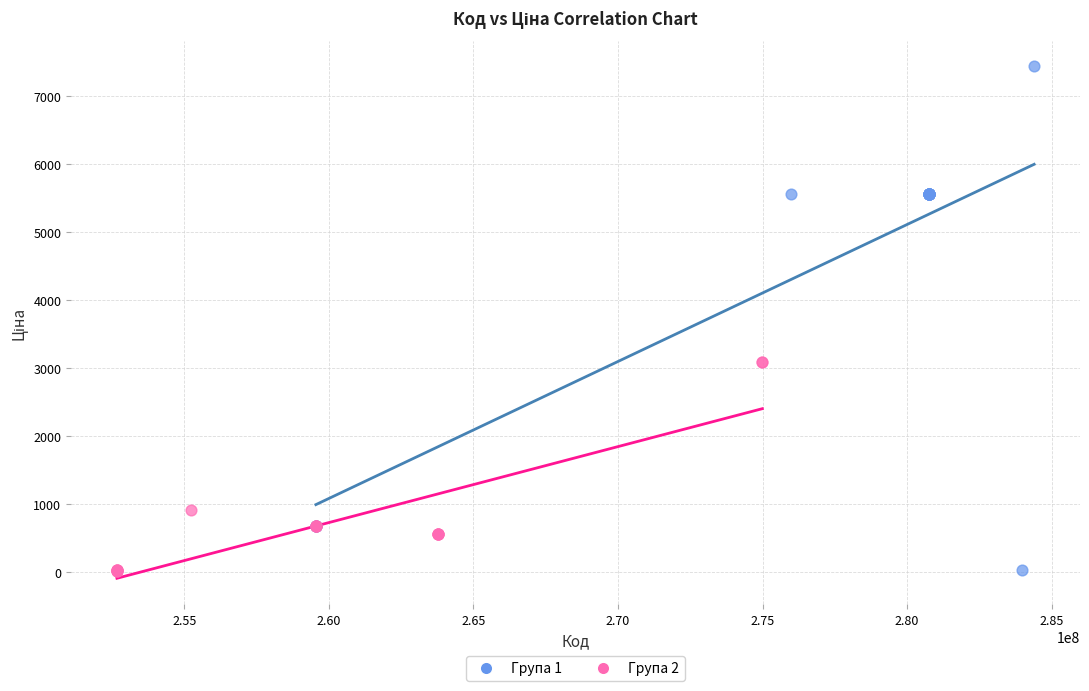

Which series contains the highest Y value?

Група 1